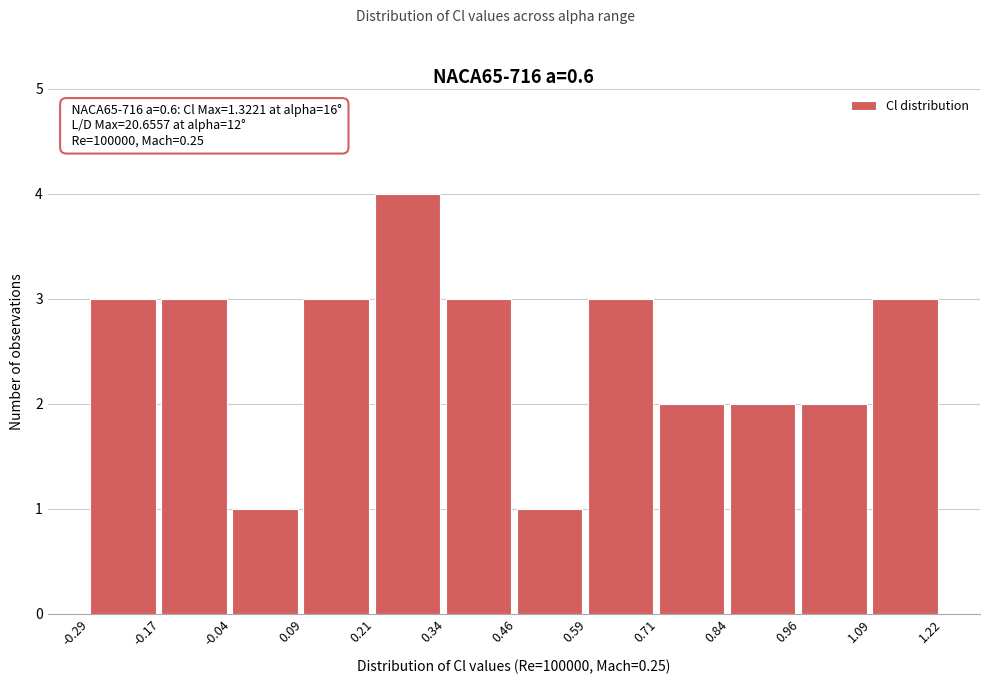

Over which range of the x-axis is the bar tallest?

0.21 to 0.34